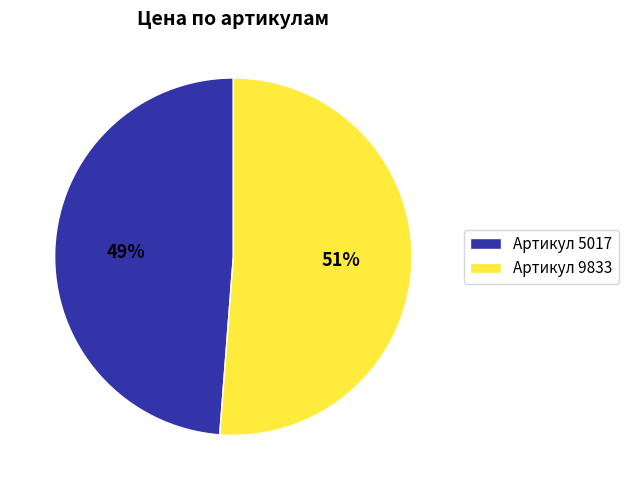

Do Артикул 5017 and Артикул 9833 together represent more than half of the pie?

Yes